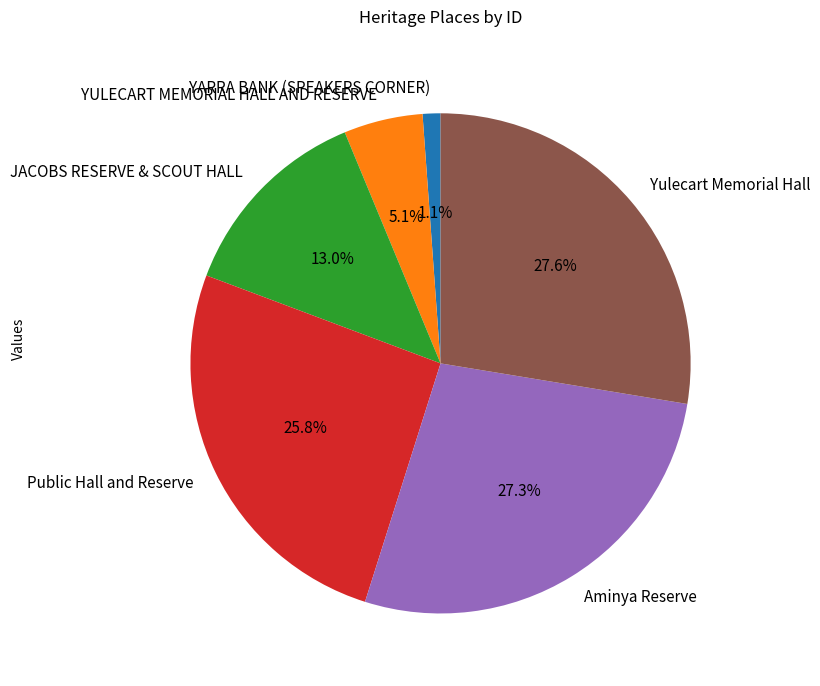

What percentage is the JACOBS RESERVE & SCOUT HALL slice, to the nearest percent?

13%